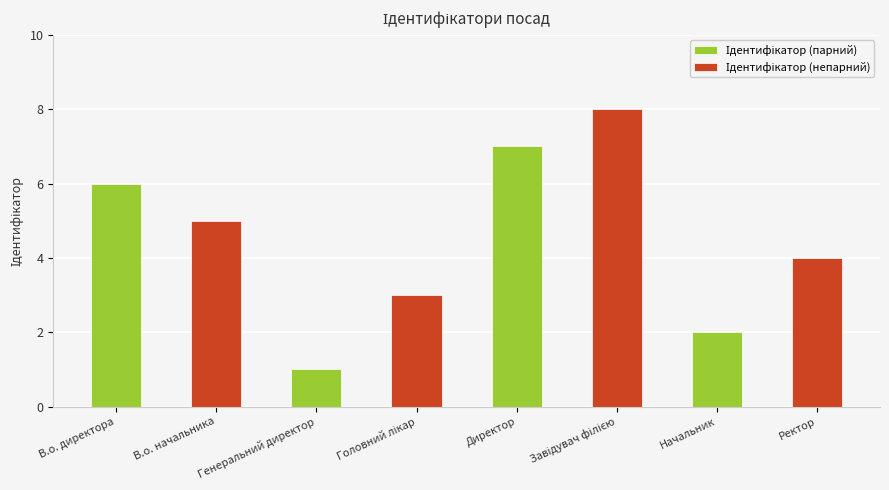

Rank the categories by value from highest to lowest.

Завідувач філією, Директор, В.о. директора, В.о. начальника, Ректор, Головний лікар, Начальник, Генеральний директор